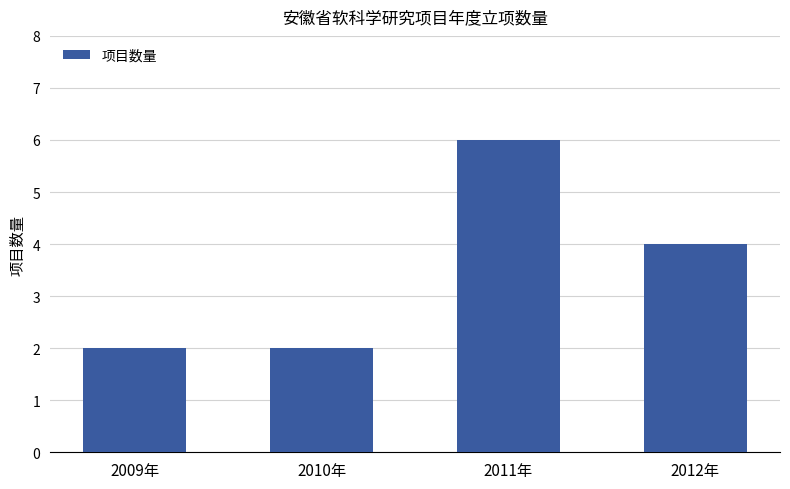

What is the difference between the values at 2009年 and 2012年?

2